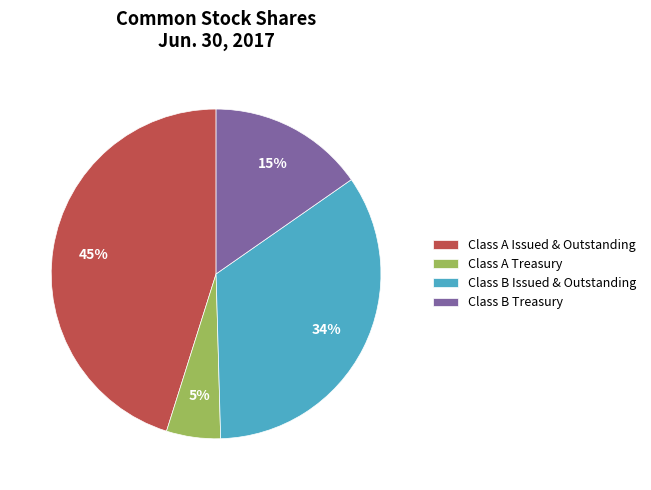

What percentage is the Class B Issued & Outstanding slice, to the nearest percent?

34%